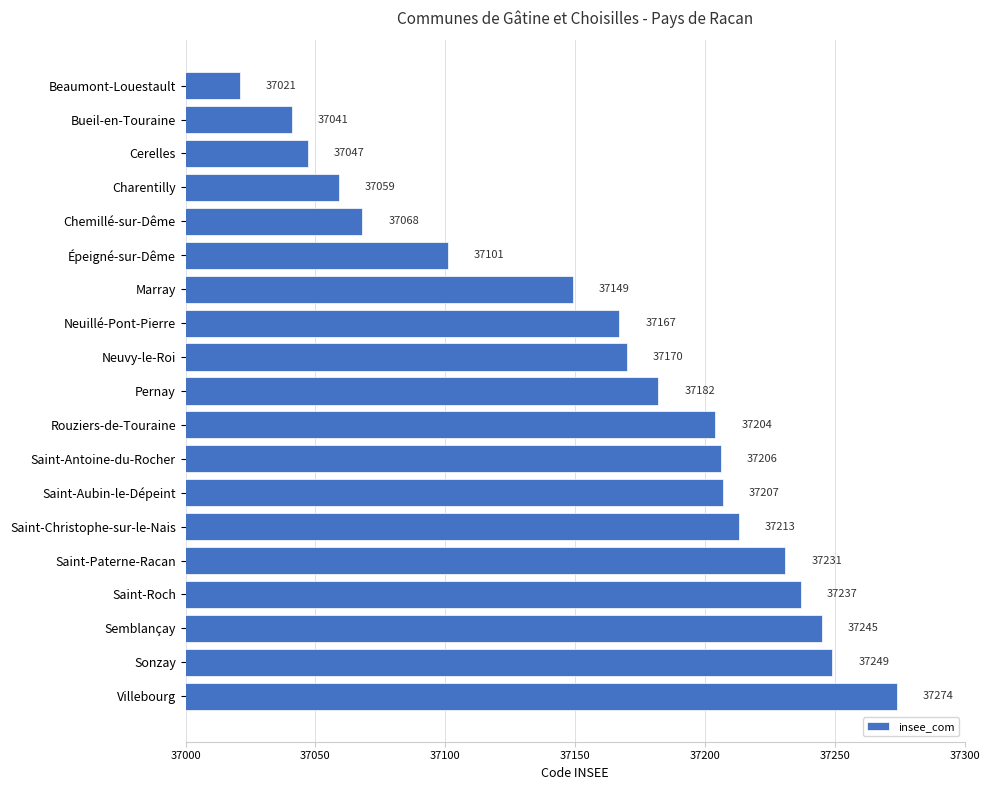

Count the number of data series in this chart.

1